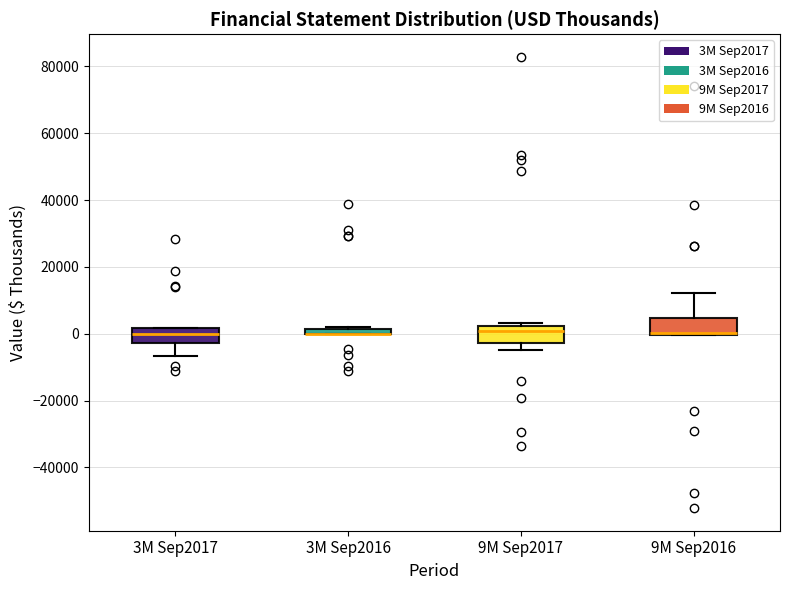

Where does the median line of the box for 9M Sep2017 sit on the y-axis? The values are not printed on the chart, so give them approximately, as read against the axis.

0